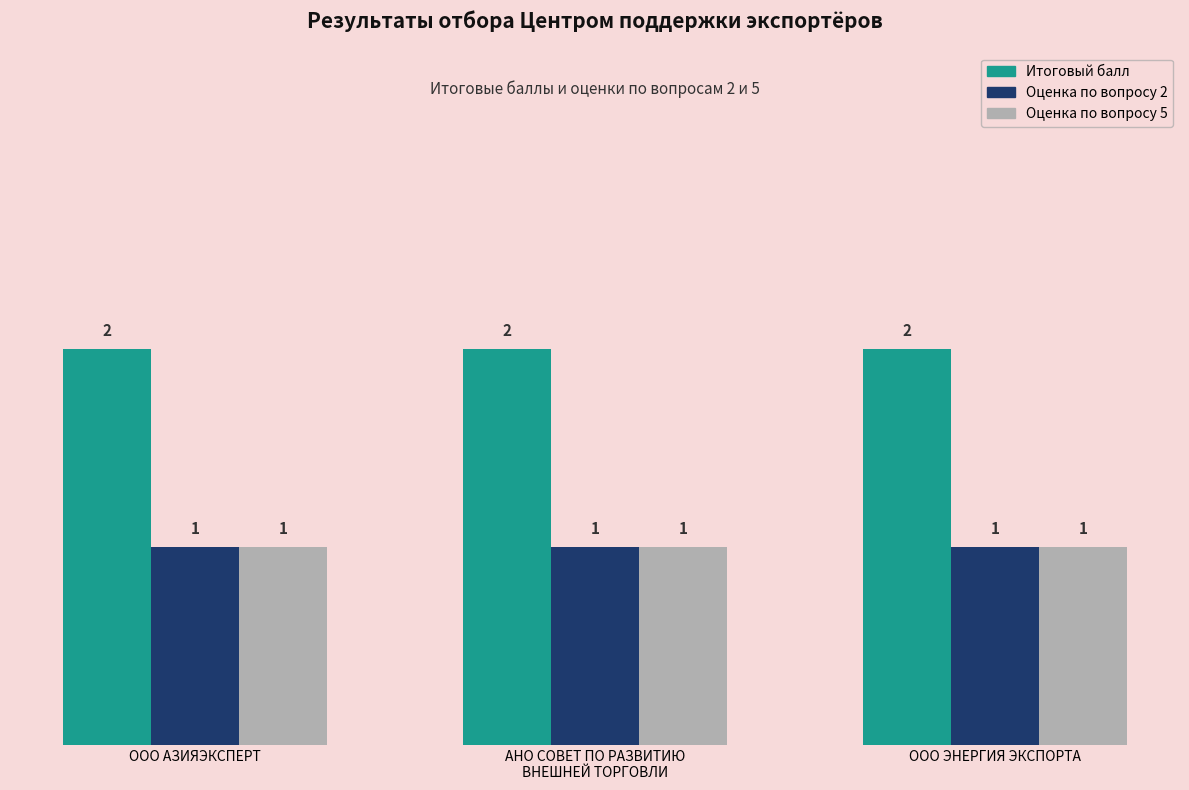

Which series has the largest total across all categories?

Итоговый балл